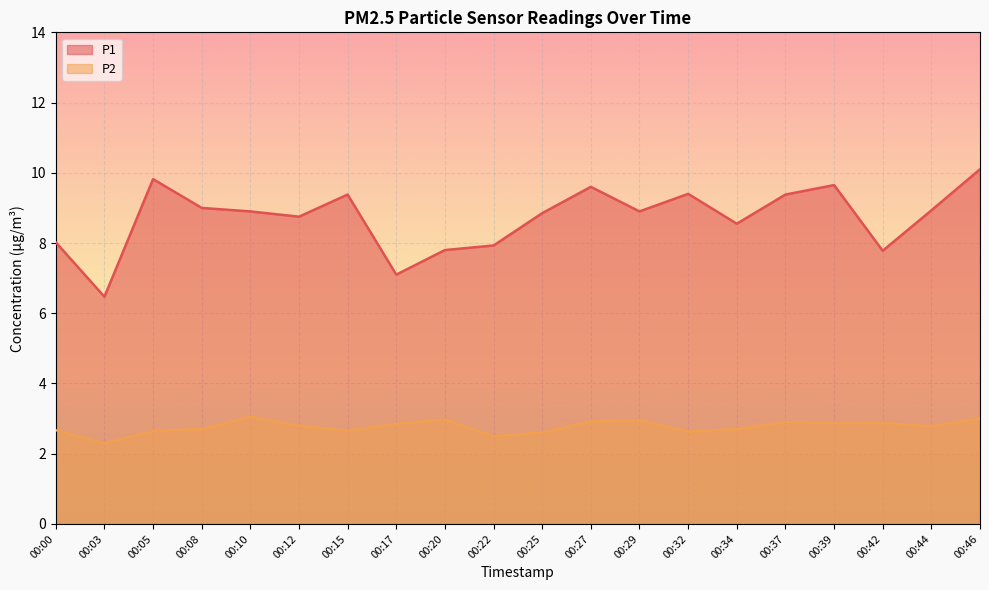

Rank the series by their average value, from highest to lowest.

P1, P2